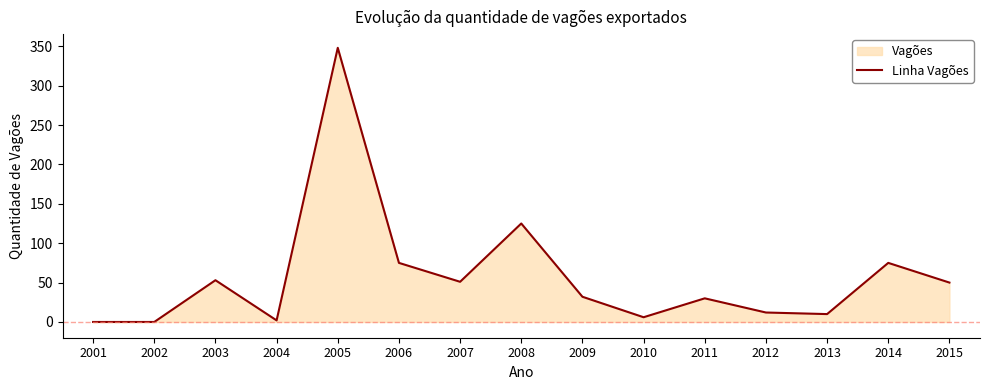

The value at 2003 is 71. True or false?

False